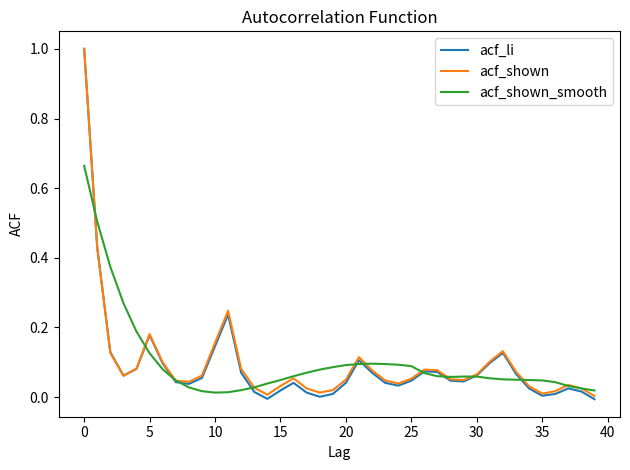

What is the highest value of the acf_shown series?

1.0